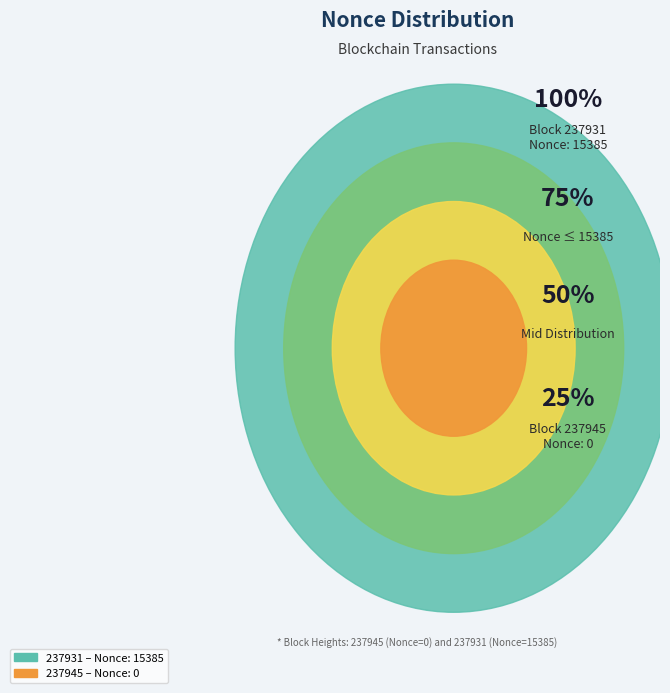

Which category accounts for the majority?

237931